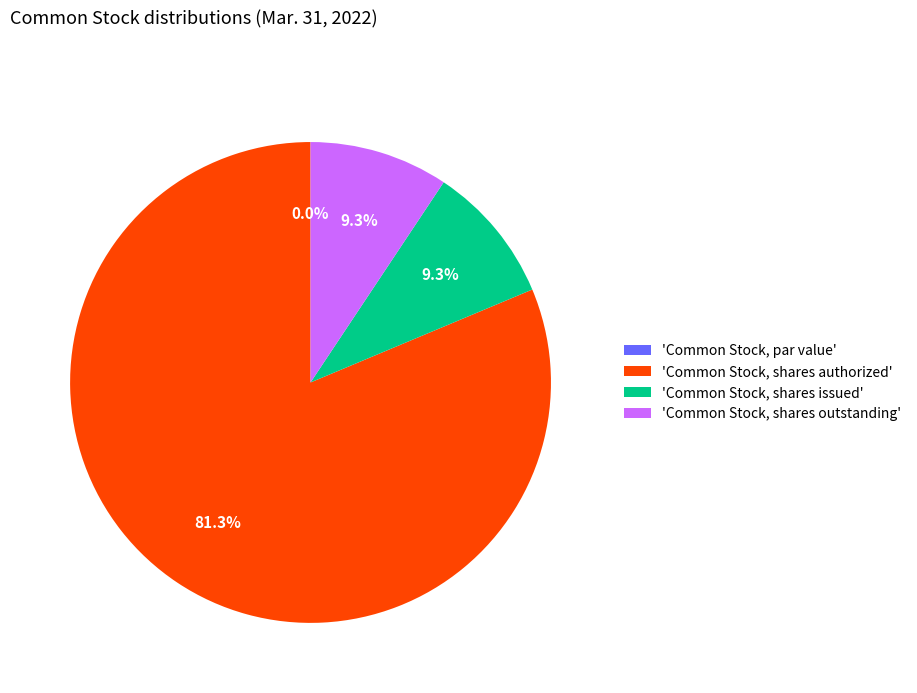

True or false: Common Stock, par value accounts for 0% of the total.

True